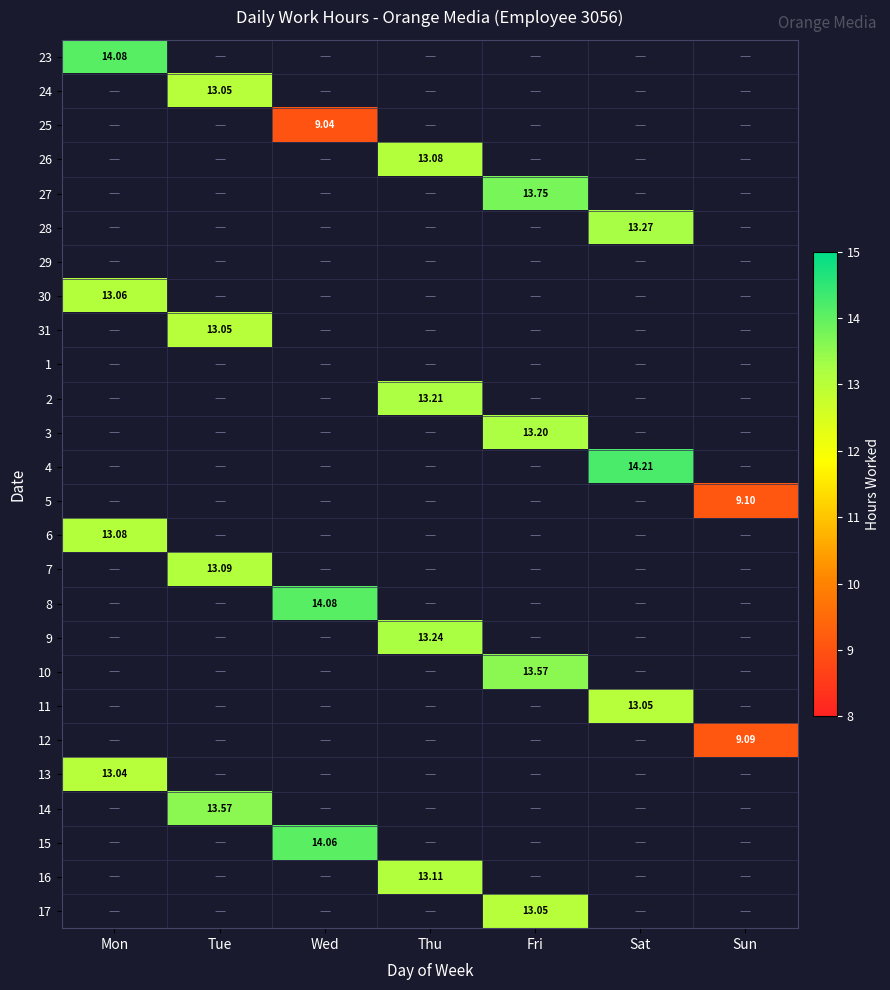

At how many categories does at least one series exceed 13?

6